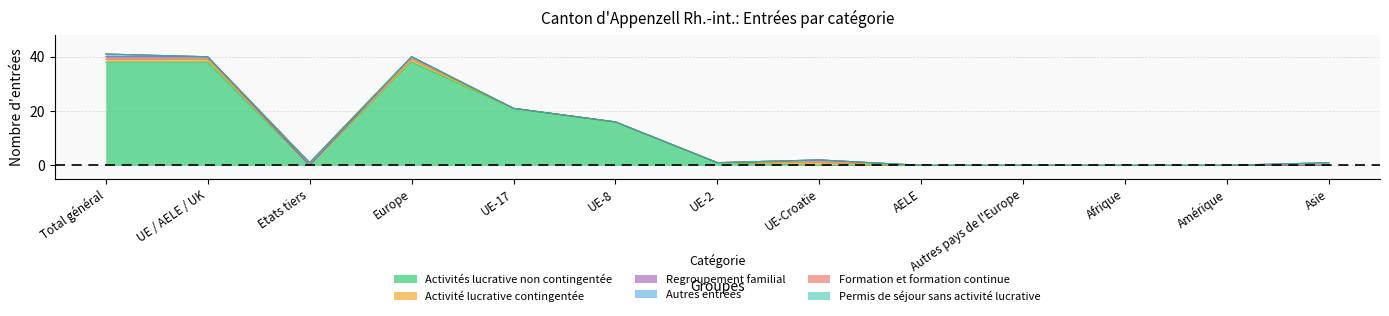

Reading right to left, list all the values displayed in this chart.

Activités lucrative non contingentée: Asie=0	Amérique=0	Afrique=0	Autres pays de l'Europe=0	AELE=0	UE-Croatie=0	UE-2=1	UE-8=16	UE-17=21	Europe=38	Etats tiers=0	UE / AELE / UK=38	Total général=38
Activité lucrative contingentée: Asie=0	Amérique=0	Afrique=0	Autres pays de l'Europe=0	AELE=0	UE-Croatie=1	UE-2=0	UE-8=0	UE-17=0	Europe=1	Etats tiers=0	UE / AELE / UK=1	Total général=1
Regroupement familial: Asie=0	Amérique=0	Afrique=0	Autres pays de l'Europe=0	AELE=0	UE-Croatie=1	UE-2=0	UE-8=0	UE-17=0	Europe=1	Etats tiers=0	UE / AELE / UK=1	Total général=1
Autres entrées: Asie=1	Amérique=0	Afrique=0	Autres pays de l'Europe=0	AELE=0	UE-Croatie=0	UE-2=0	UE-8=0	UE-17=0	Europe=0	Etats tiers=1	UE / AELE / UK=0	Total général=1
Formation et formation continue: Asie=0	Amérique=0	Afrique=0	Autres pays de l'Europe=0	AELE=0	UE-Croatie=0	UE-2=0	UE-8=0	UE-17=0	Europe=0	Etats tiers=0	UE / AELE / UK=0	Total général=0
Permis de séjour sans activité lucrative: Asie=0	Amérique=0	Afrique=0	Autres pays de l'Europe=0	AELE=0	UE-Croatie=0	UE-2=0	UE-8=0	UE-17=0	Europe=0	Etats tiers=0	UE / AELE / UK=0	Total général=0